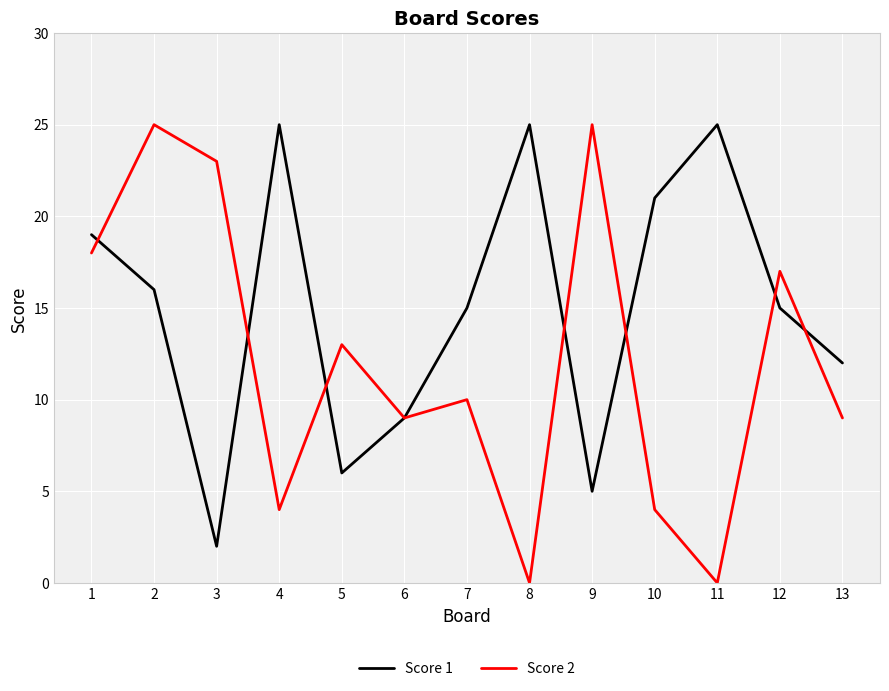

What is the maximum value shown in the chart?

25